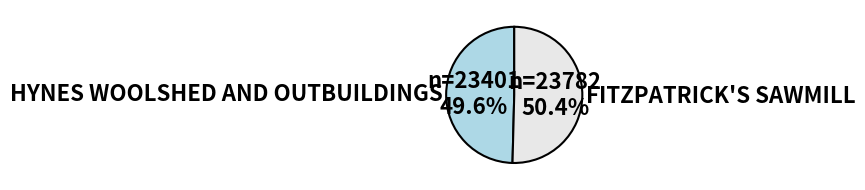

The FITZPATRICK'S SAWMILL slice represents 64% of the pie. True or false?

False